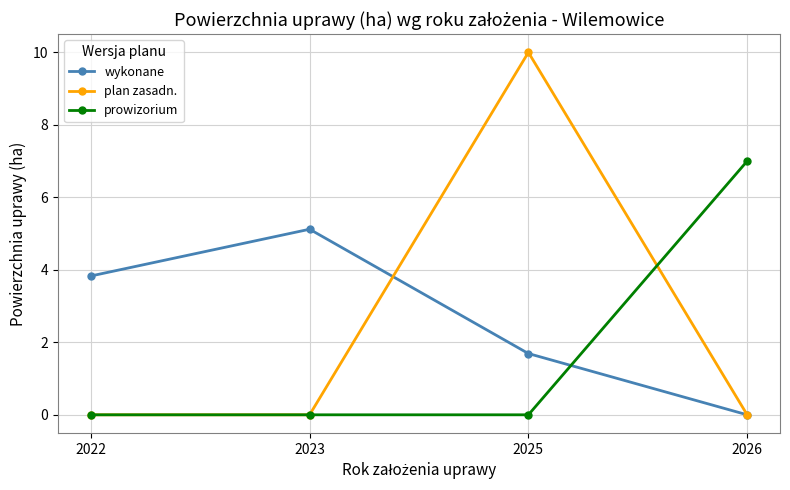

True or false: wykonane and prowizorium intersect in this chart.

True